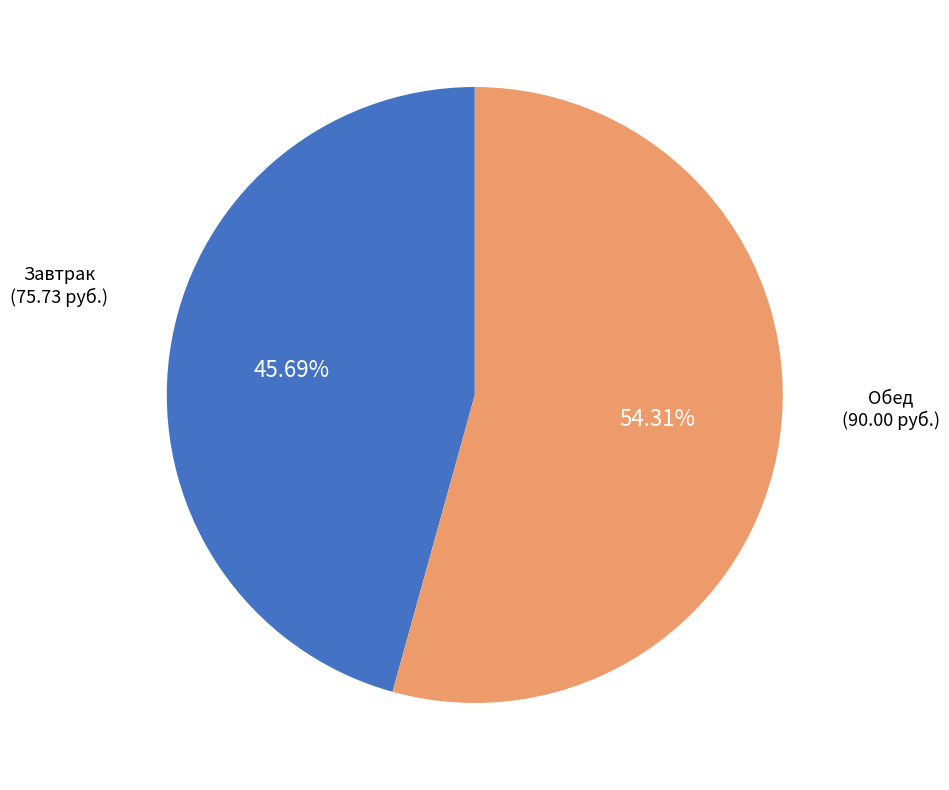

Does any single category account for the majority?

Yes